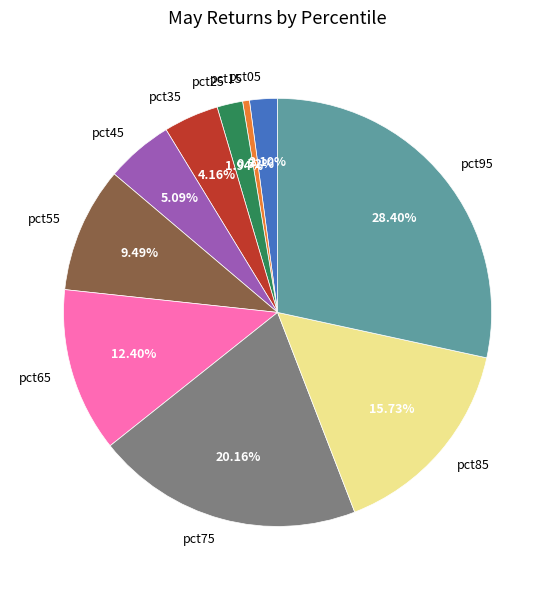

Which category has the biggest portion of the pie?

pct95